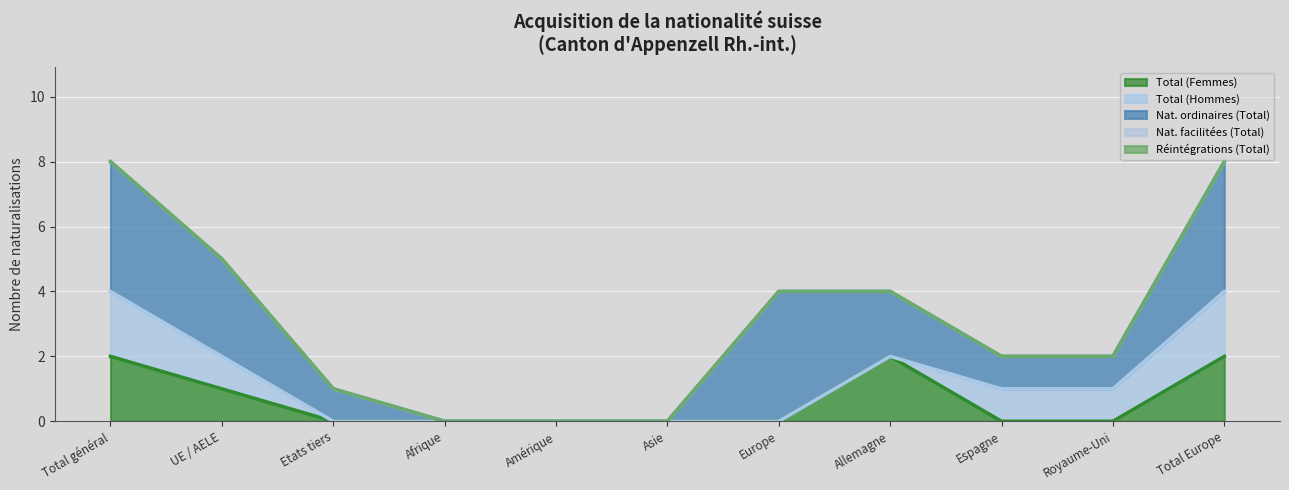

What are all the series names shown in the legend?

Total (Femmes), Total (Hommes), Nat. ordinaires (Total), Nat. facilitées (Total), Réintégrations (Total)